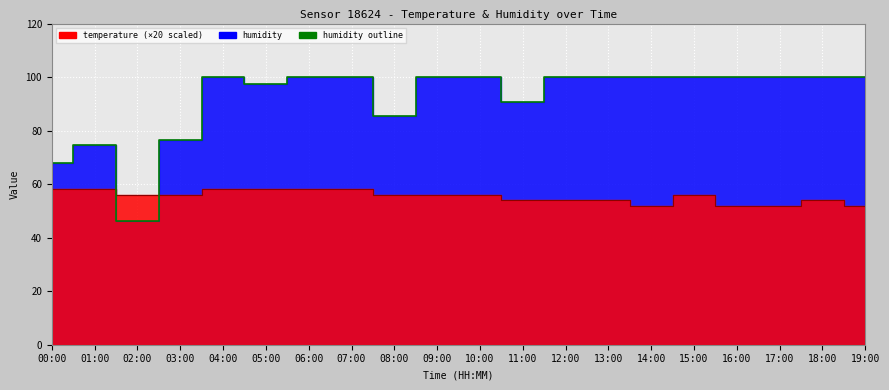

How many points are higher than both their immediate neighbors (excluding endpoints)?

2